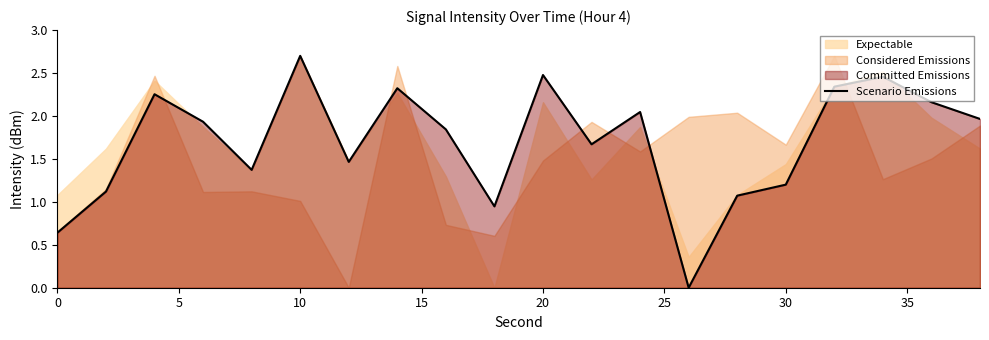

At which label does Scenario Emissions reach its peak?

10